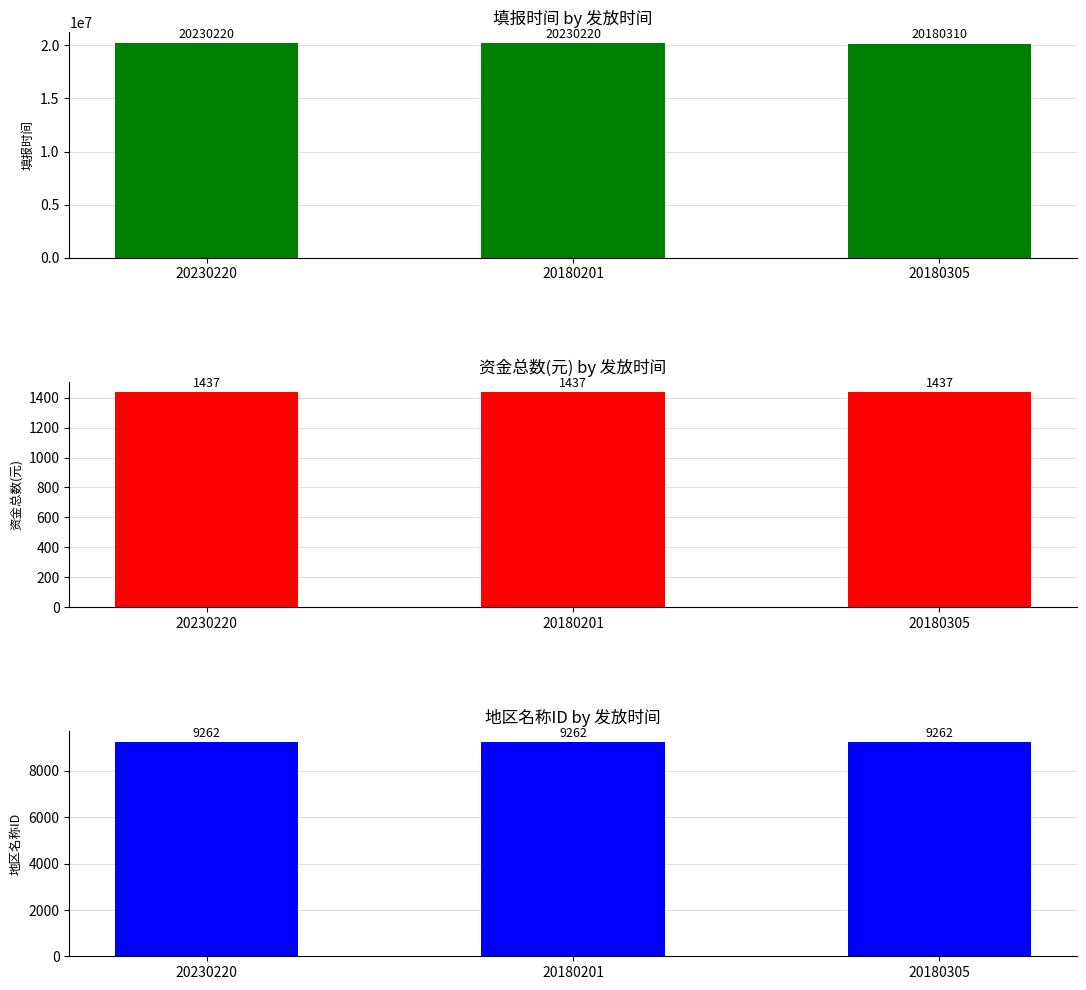

Reading left to right, extract all data points from this chart.

填报时间: 20230220	20230220	20180310
资金总数(元): 1437	1437	1437
地区名称ID: 9262	9262	9262